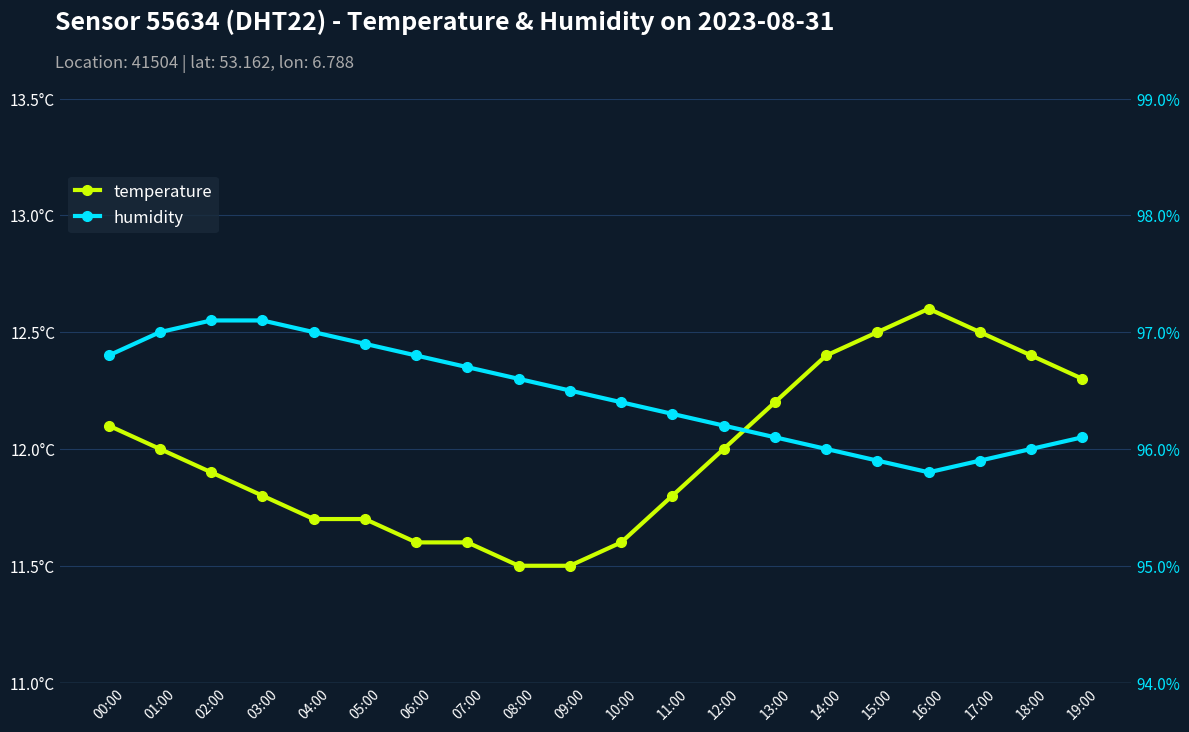

Rank the series at 01:00 from lowest to highest value.

temperature, humidity